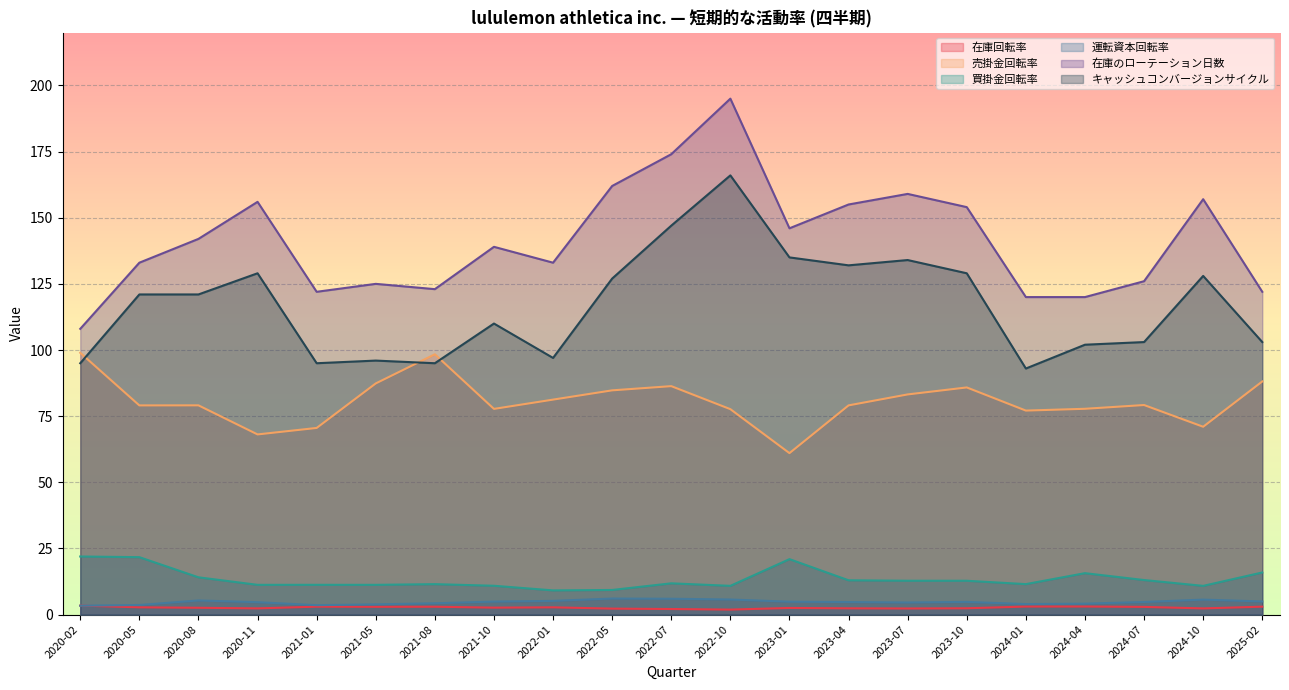

At which category is the sum across all series the highest?

2022-10